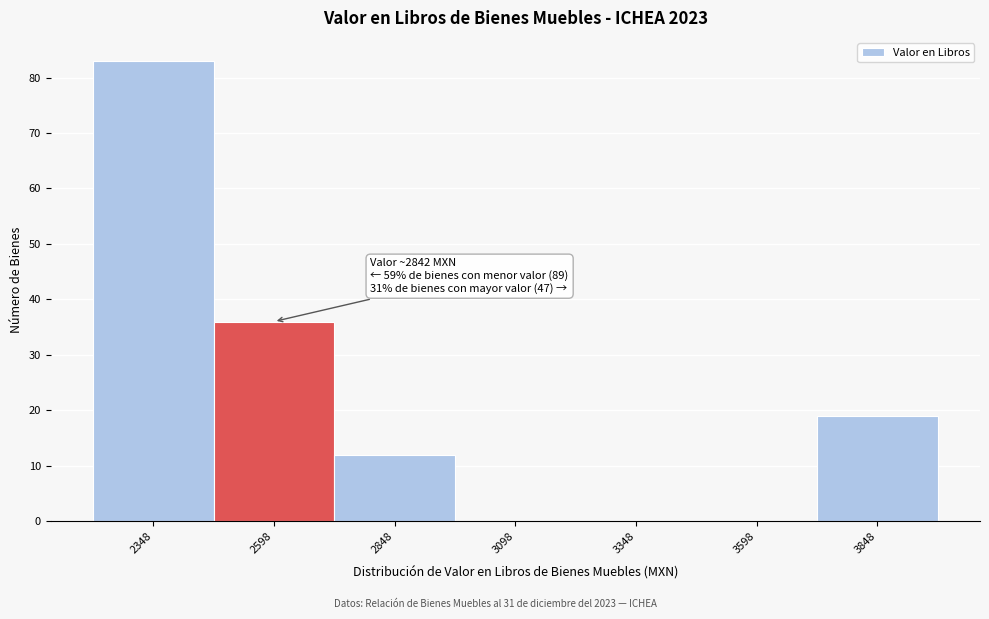

Reading left to right, extract all data points from this chart.

2348=83	2598=36	2848=12	3098=0	3348=0	3598=0	3848=19